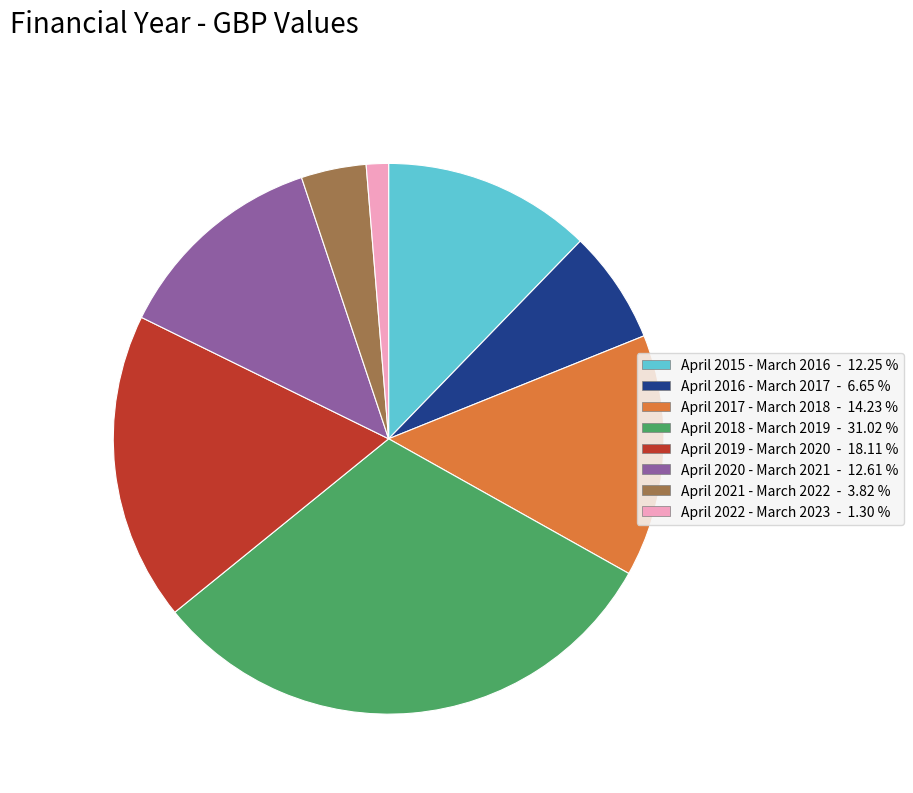

Between April 2016 - March 2017 and April 2020 - March 2021, which is larger?

April 2020 - March 2021